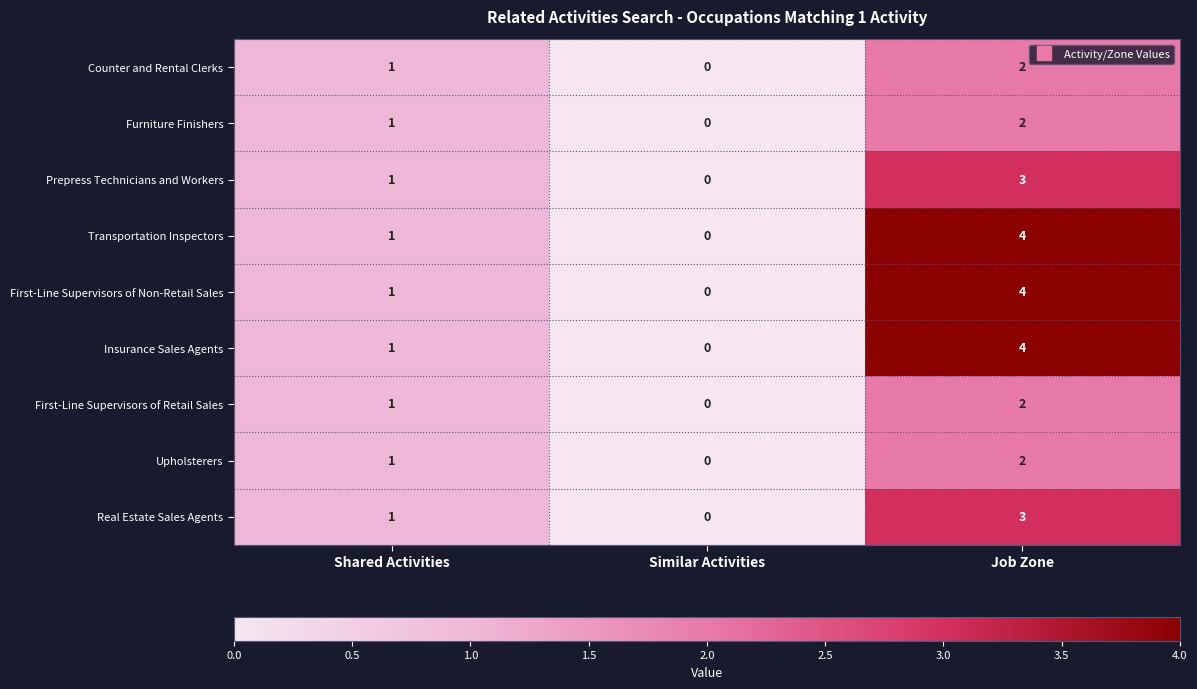

At how many categories does at least one series exceed 3?

1